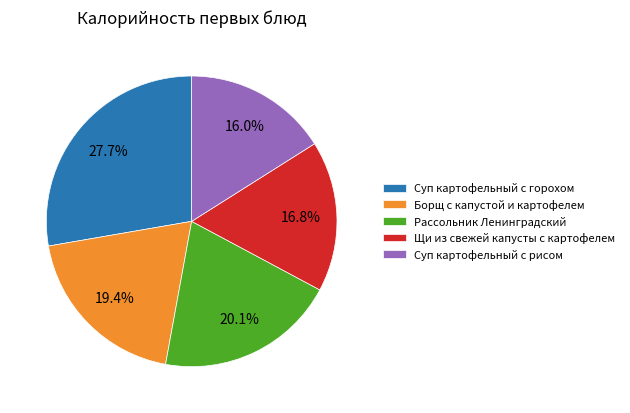

Combined, what portion of the pie is Щи из свежей капусты с картофелем and Суп картофельный с горохом?

44.5%